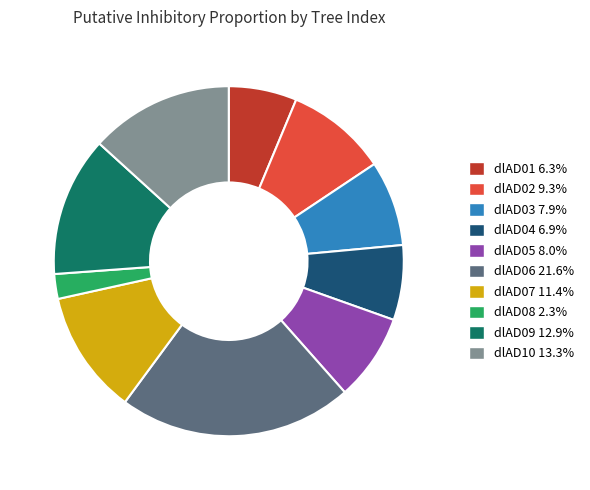

Does any single category account for the majority?

No